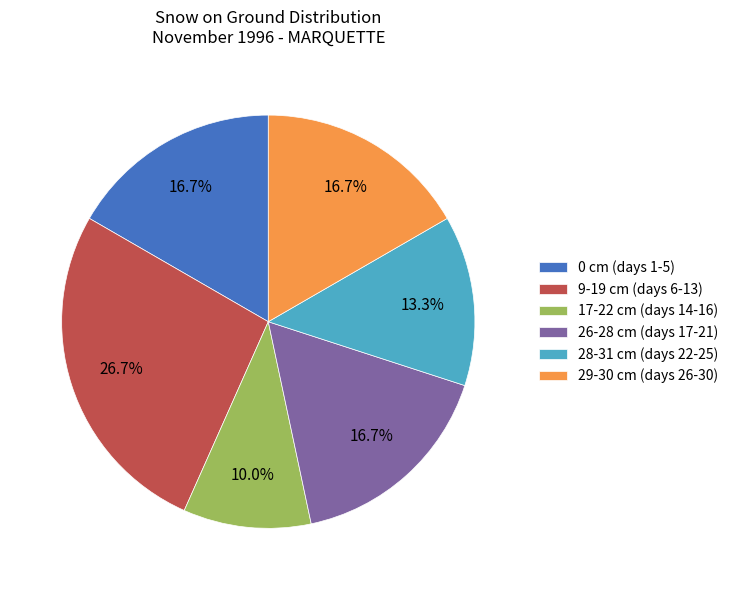

What portion of the pie excludes 28-31 cm (days 22-25)?

86.7%